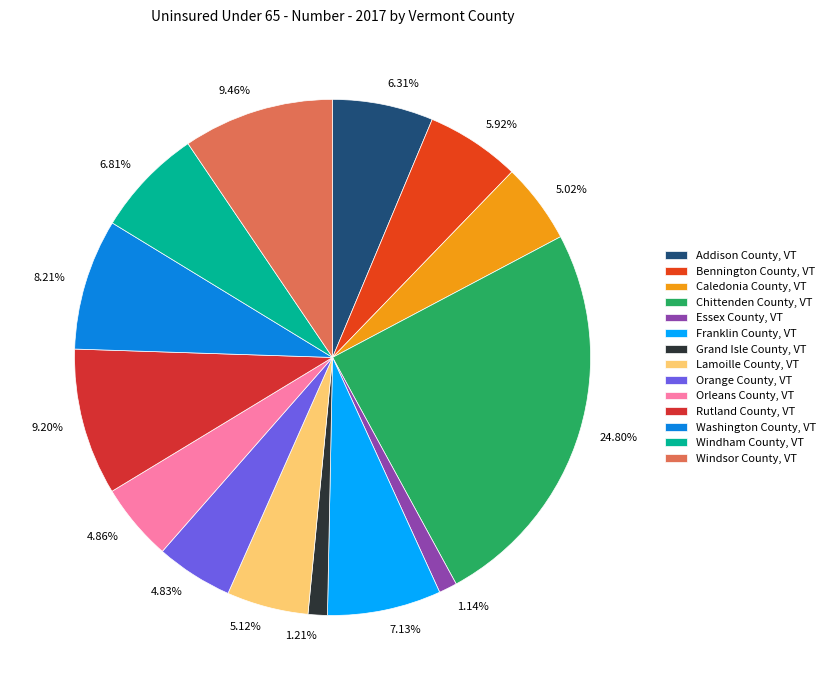

Which has a higher value, Lamoille County, VT or Washington County, VT?

Washington County, VT